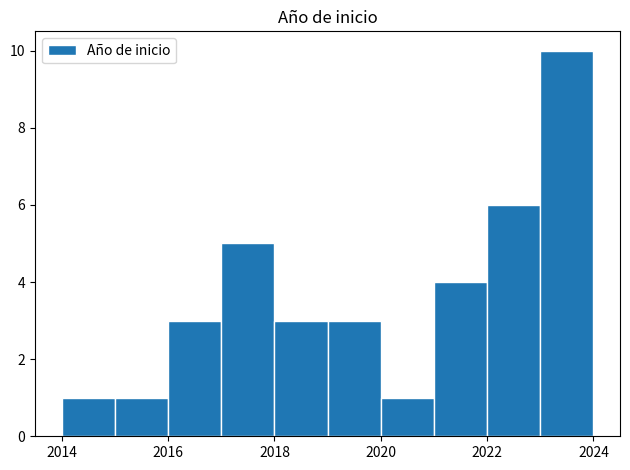

Over which range of the x-axis is the bar tallest?

2023 to 2024